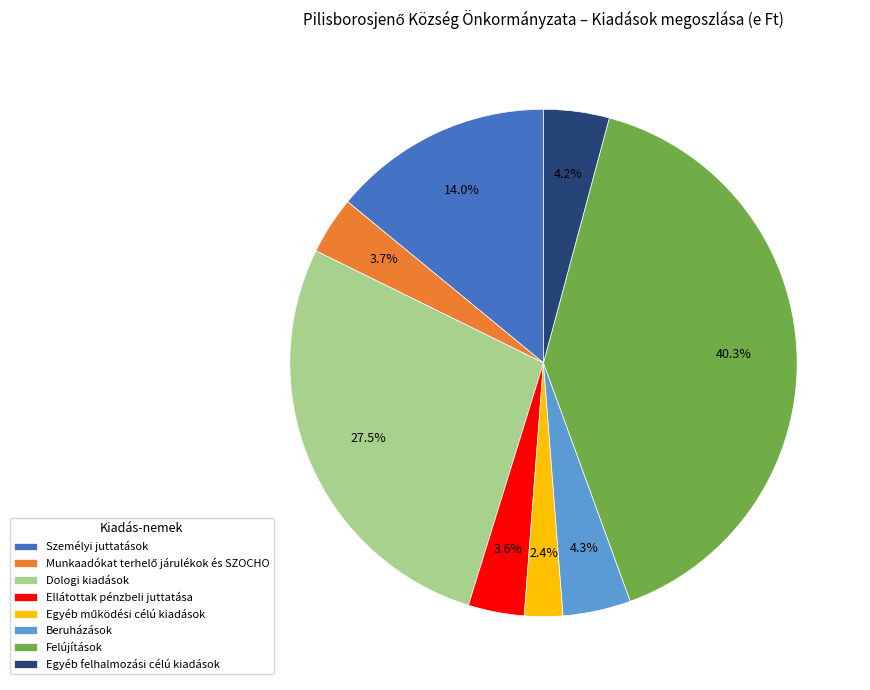

To the nearest percent, what percentage of the pie is Felújítások?

40%